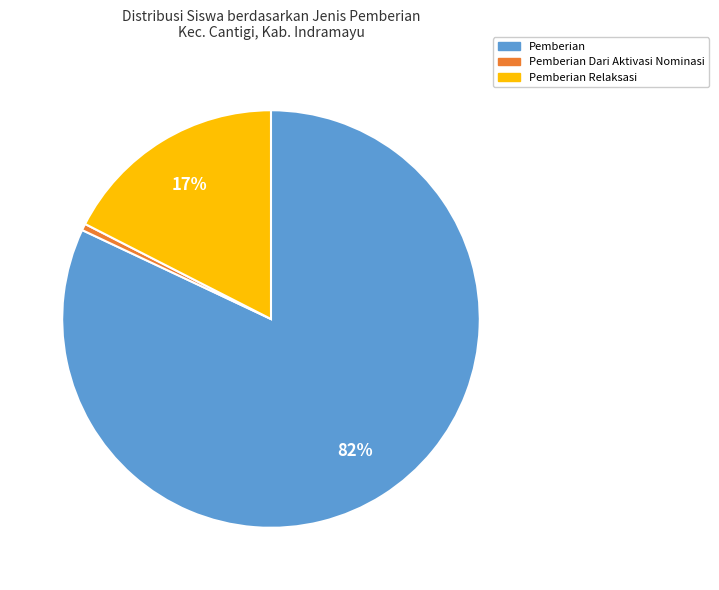

To the nearest percent, what is the difference between the largest and smallest slice percentages?

81%